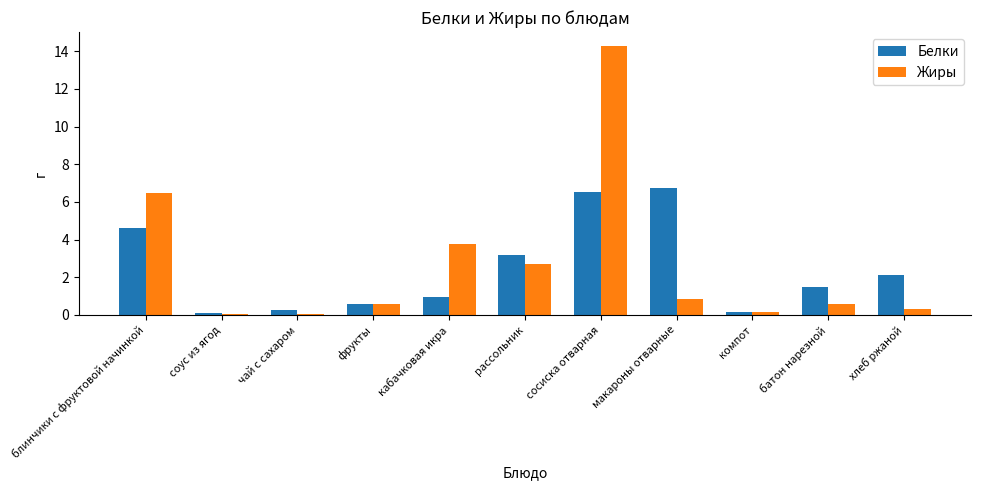

Which category has the highest value in the Жиры series?

сосиска отварная